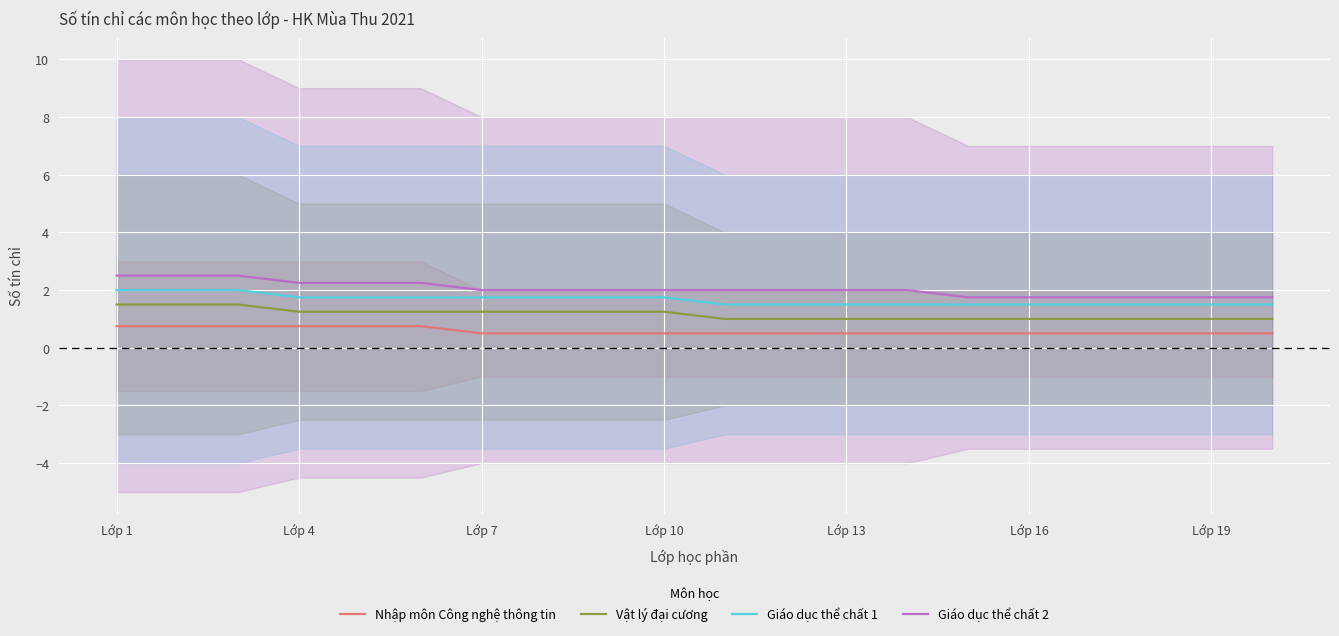

True or false: Vật lý đại cương and Giáo dục thể chất 1 intersect in this chart.

False